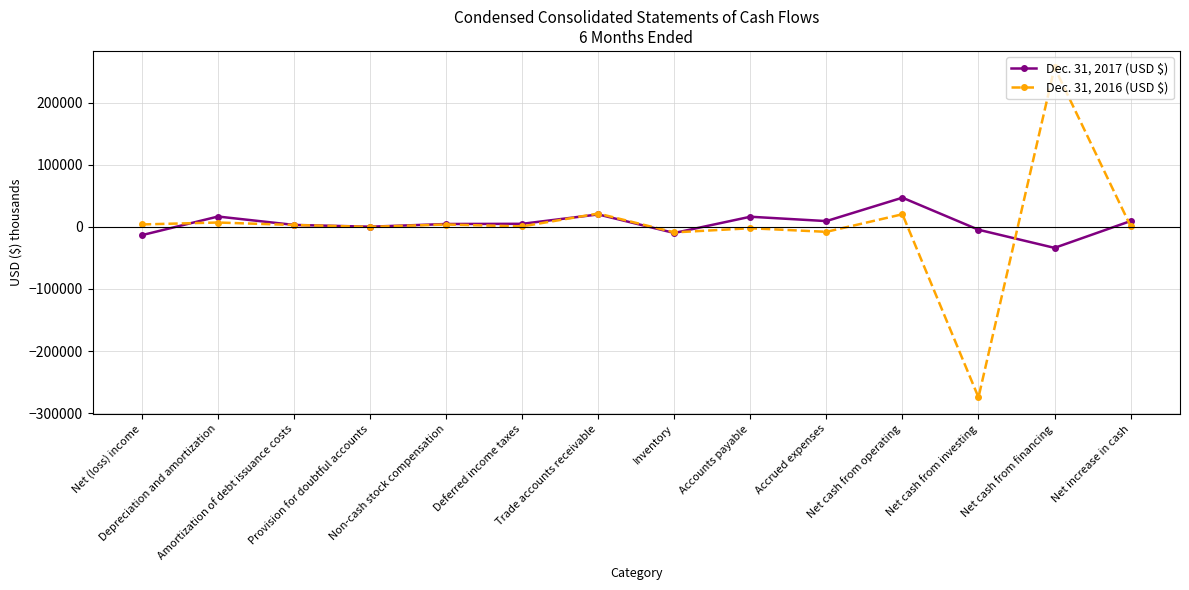

What is the spread (max minus min) of values at Inventory?

970